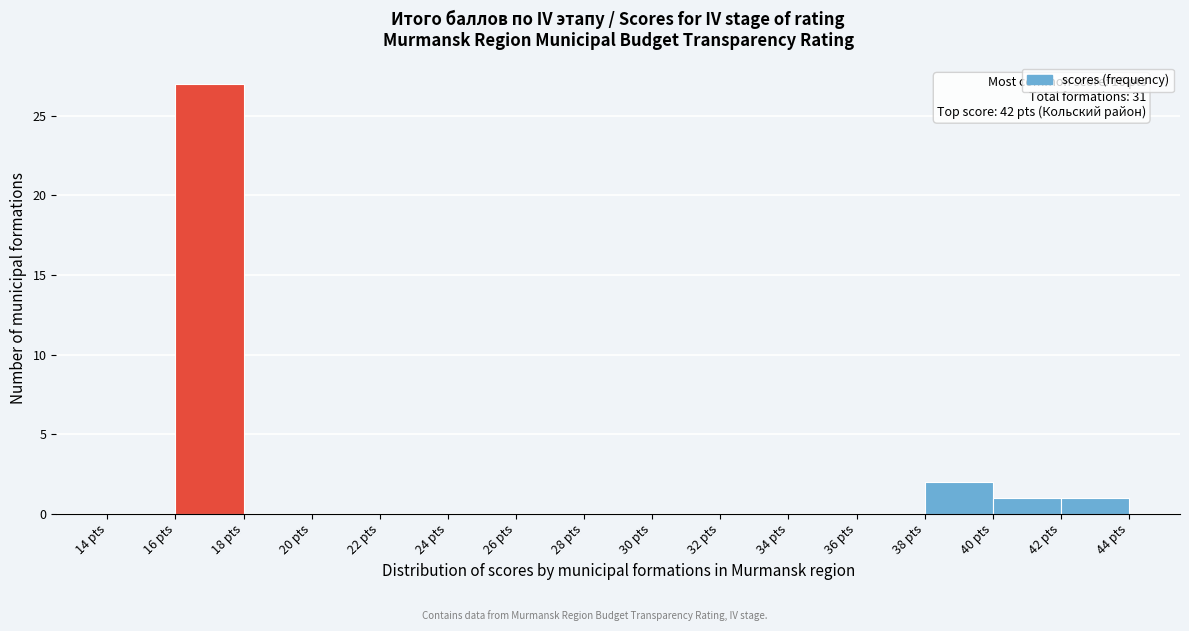

Over which range of the x-axis is the bar tallest?

16 to 18